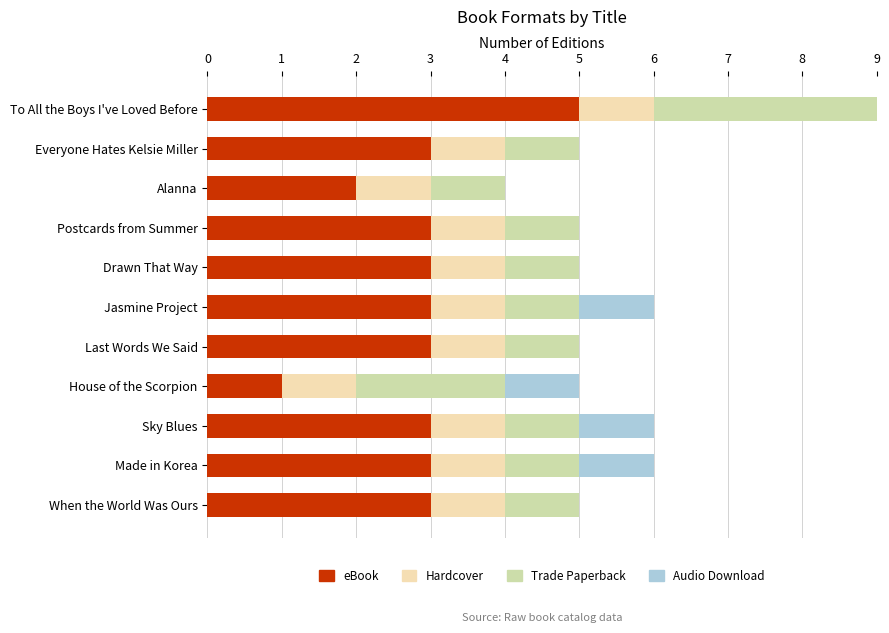

What is the total value across all series at Postcards from Summer?

5